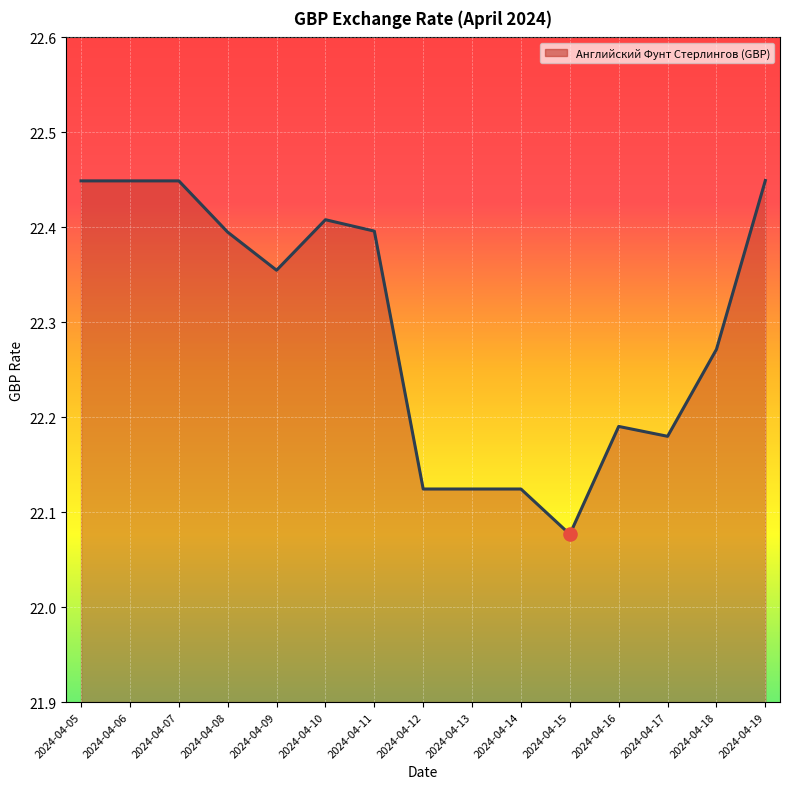

What is the change in value from 2024-04-08 to 2024-04-18?

-0.1